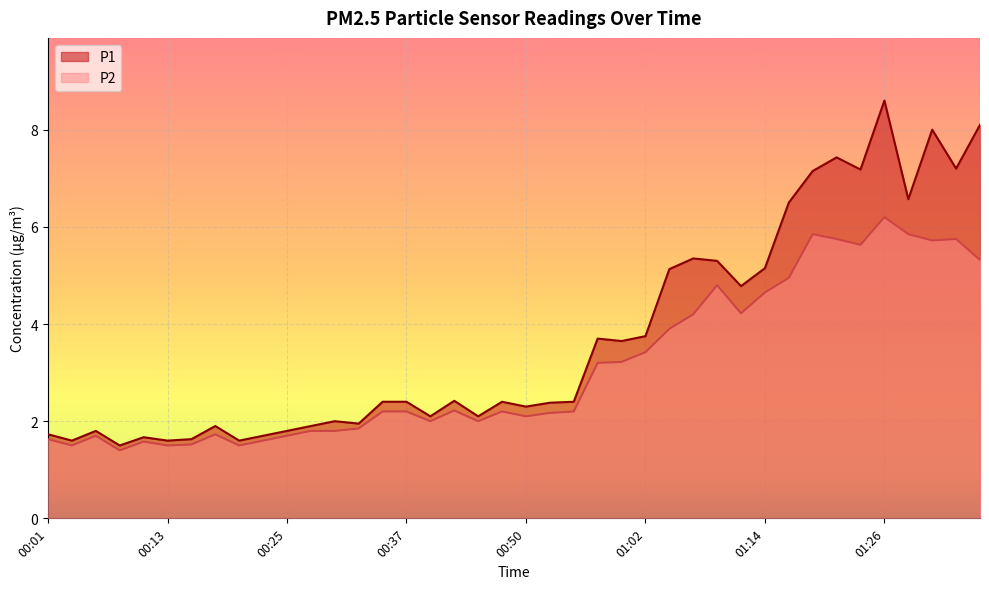

What is the label of the 19th point from the left?

00:45